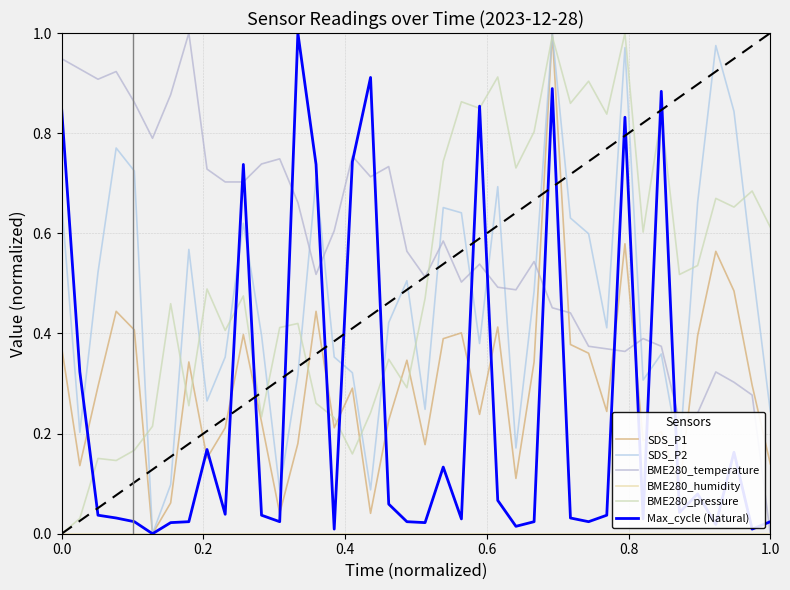

How many lines are shown in the chart?

6